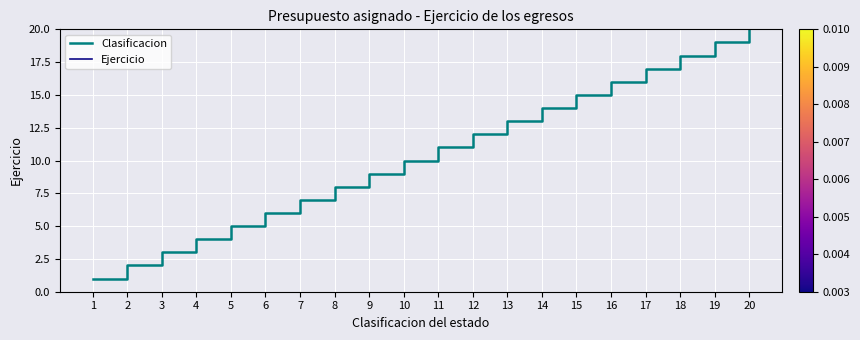

At which label does the data first exceed 11?

12